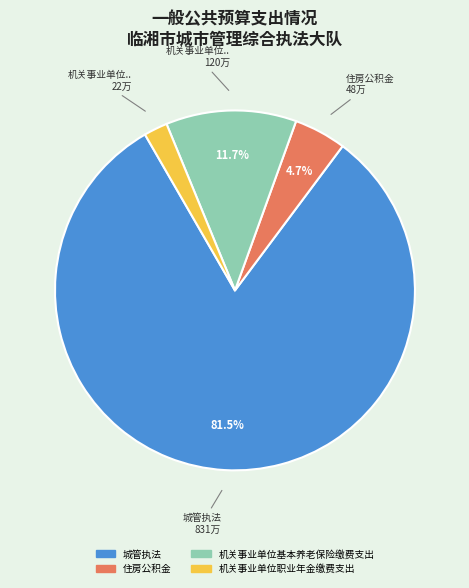

What is the smallest slice in the pie chart?

机关事业单位职业年金缴费支出